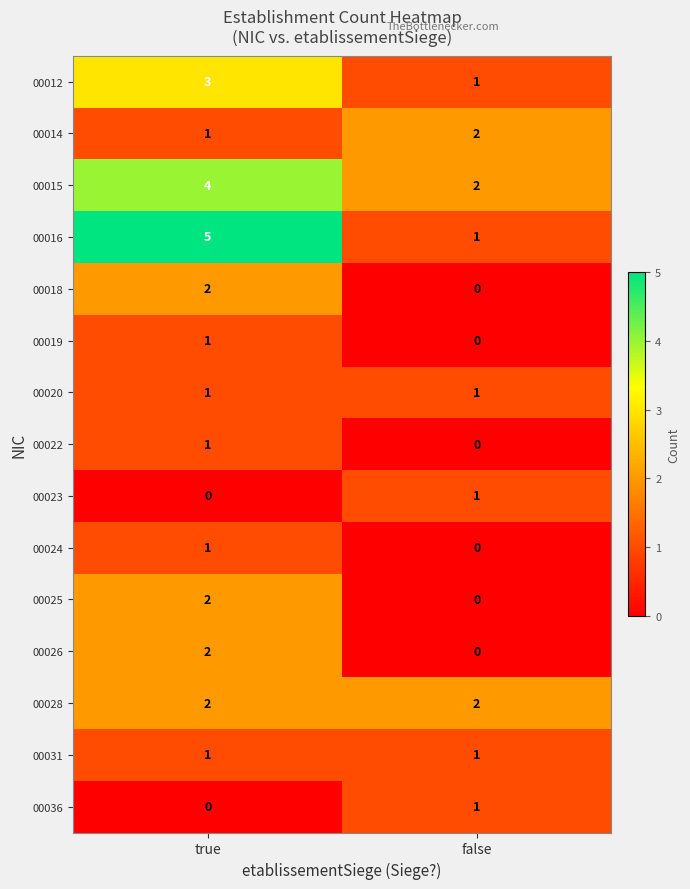

What is the total value across all series at true?

26